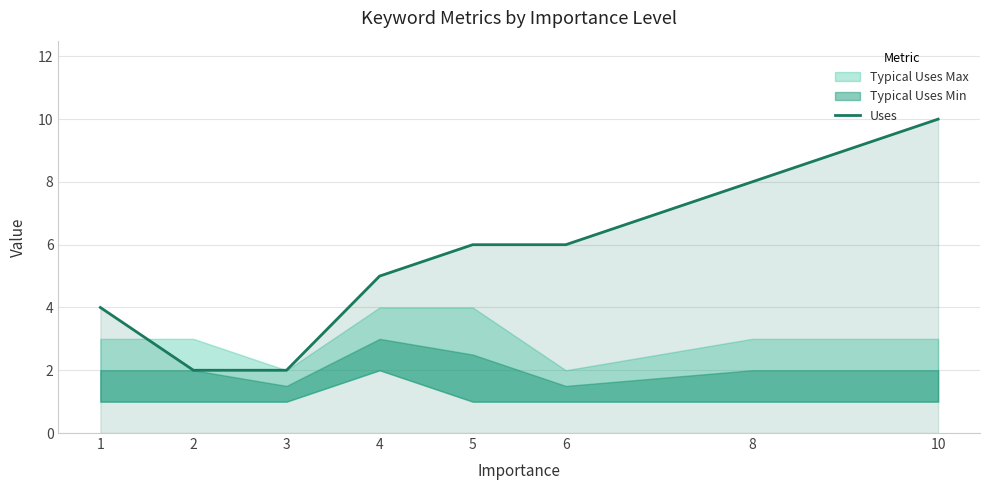

Approximately how many times larger is the value at 8 compared to 1?

2.0